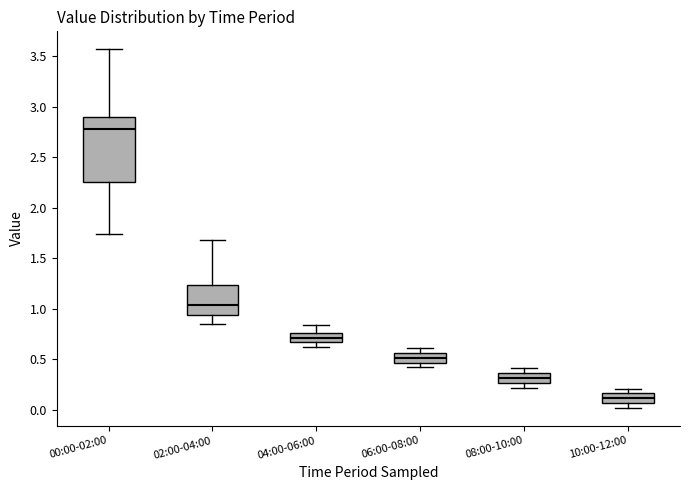

Which box is the tallest, from its lower edge to its upper edge?

00:00-02:00